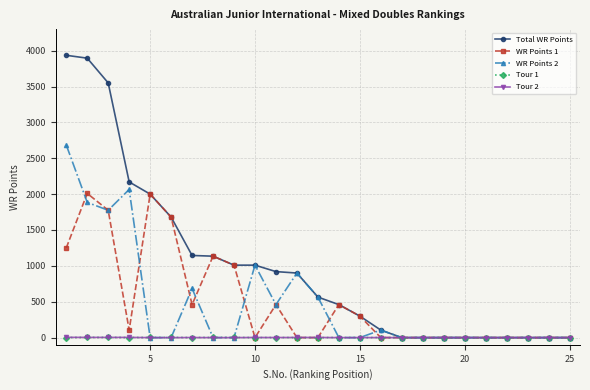

Which series has the largest range (max minus min)?

Total WR Points